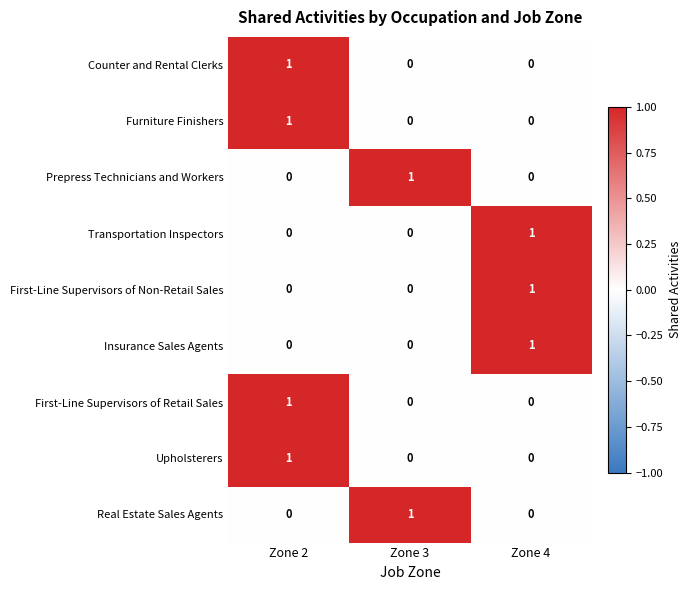

Is the value of Upholsterers at Zone 4 greater than the value of Furniture Finishers at Zone 2?

No